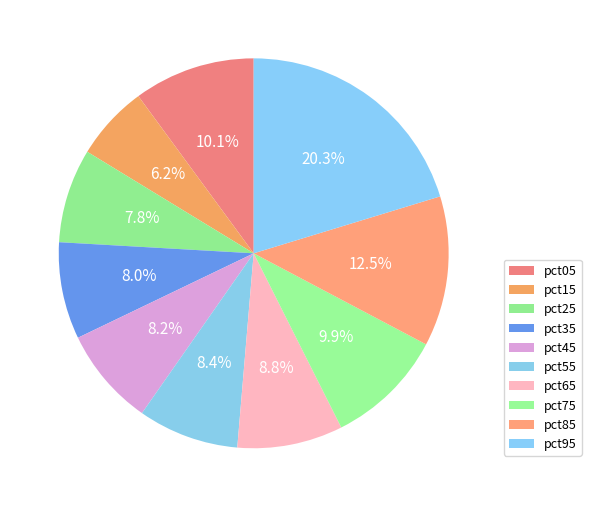

Count the number of slices in the pie.

10